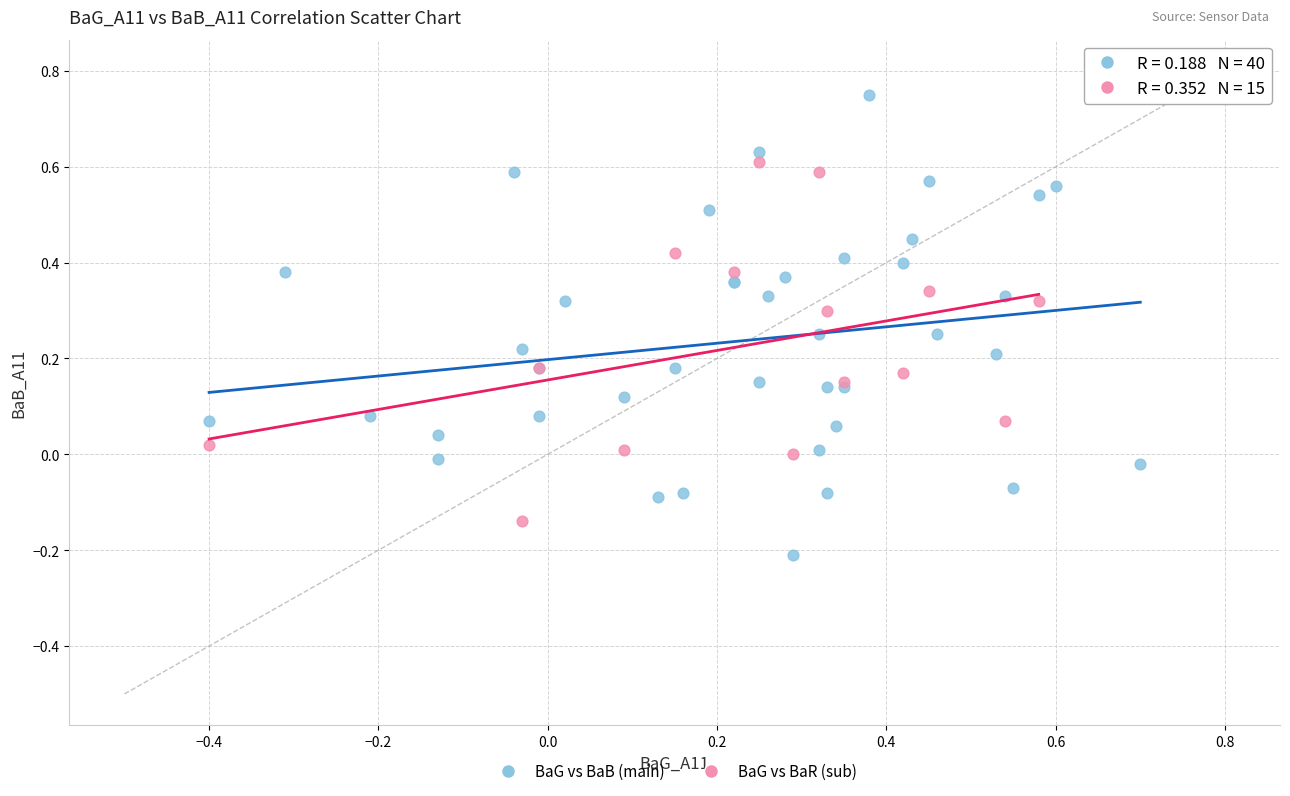

Which series reaches the maximum Y coordinate?

BaG vs BaB (main)